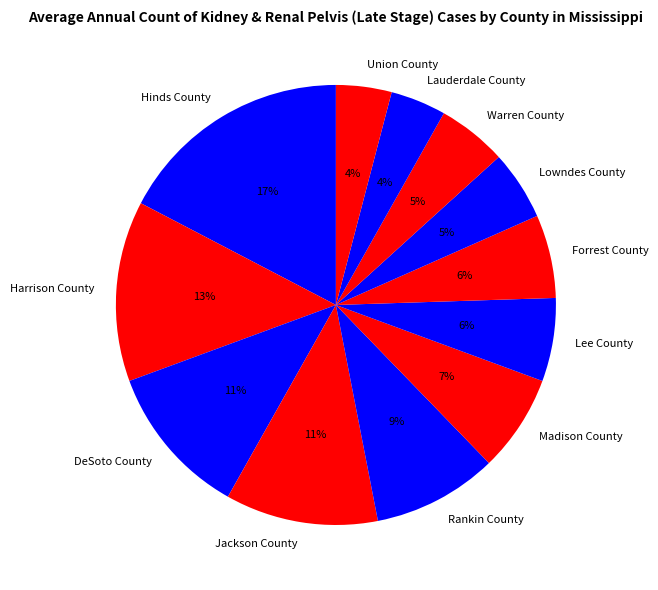

True or false: Lee County accounts for 21% of the total.

False